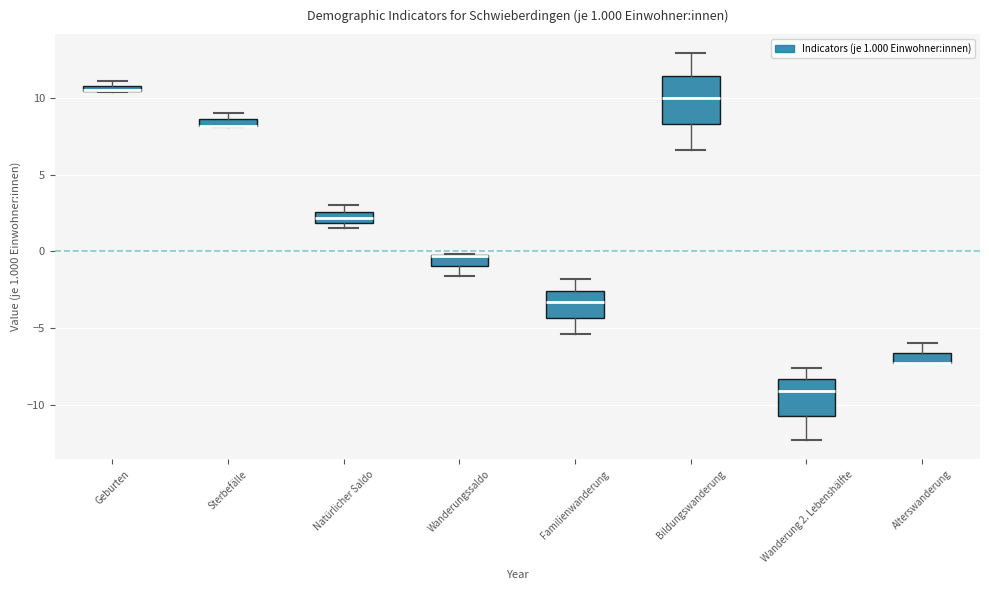

Comparing the boxes themselves (not the whiskers), which one is the tallest?

Bildungswanderung